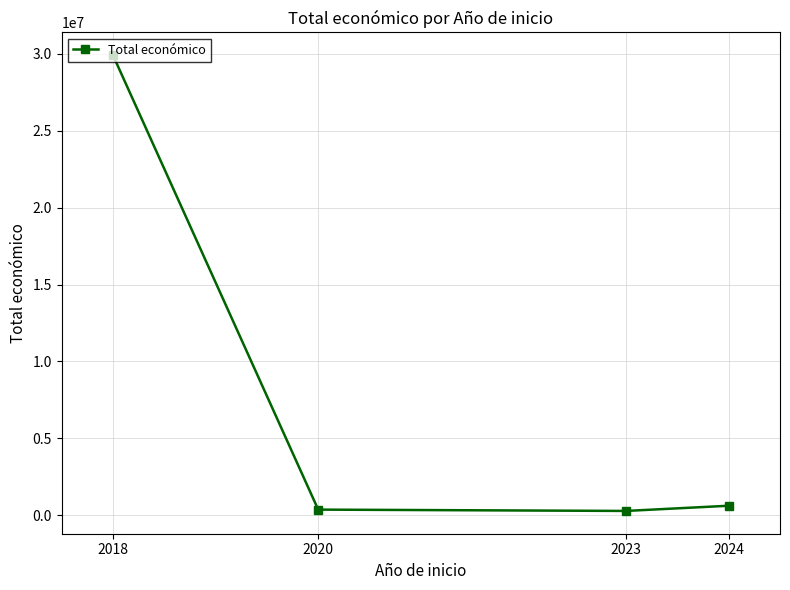

The value at 2018 is 40704727. True or false?

False